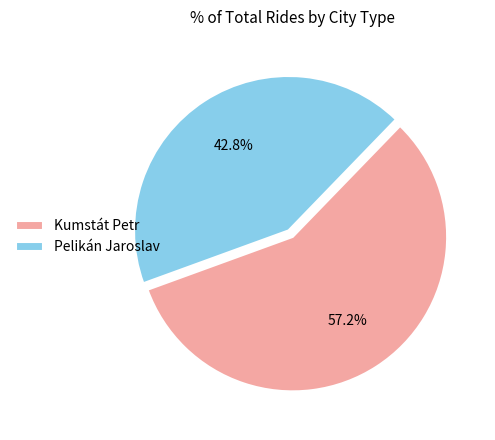

To the nearest percent, what percentage of the pie is Kumstát Petr?

57%